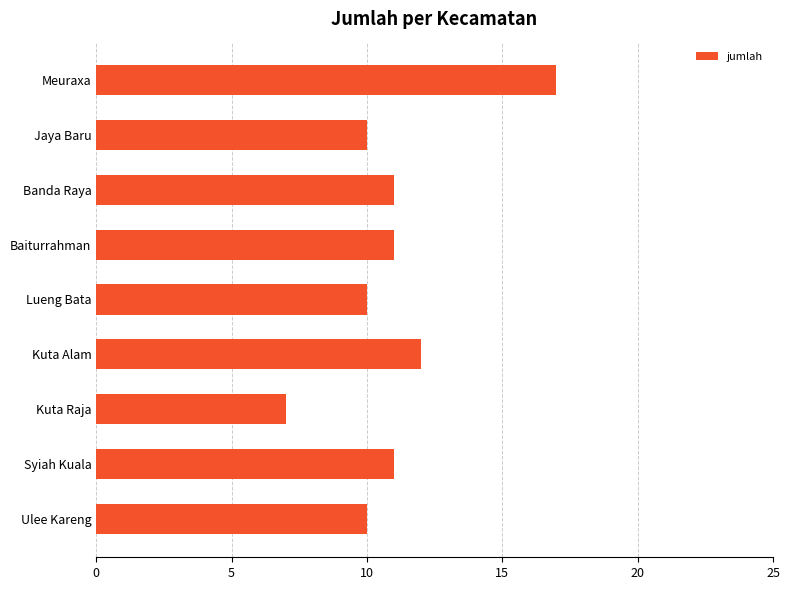

What is the minimum value shown in the chart?

7